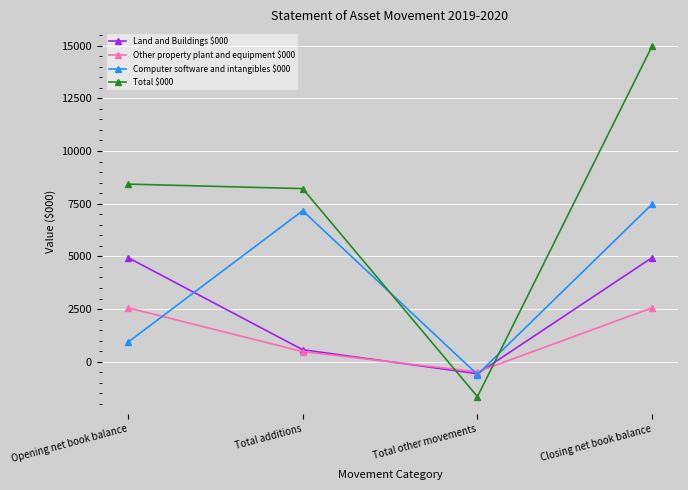

At which category is the sum across all series the highest?

Closing net book balance